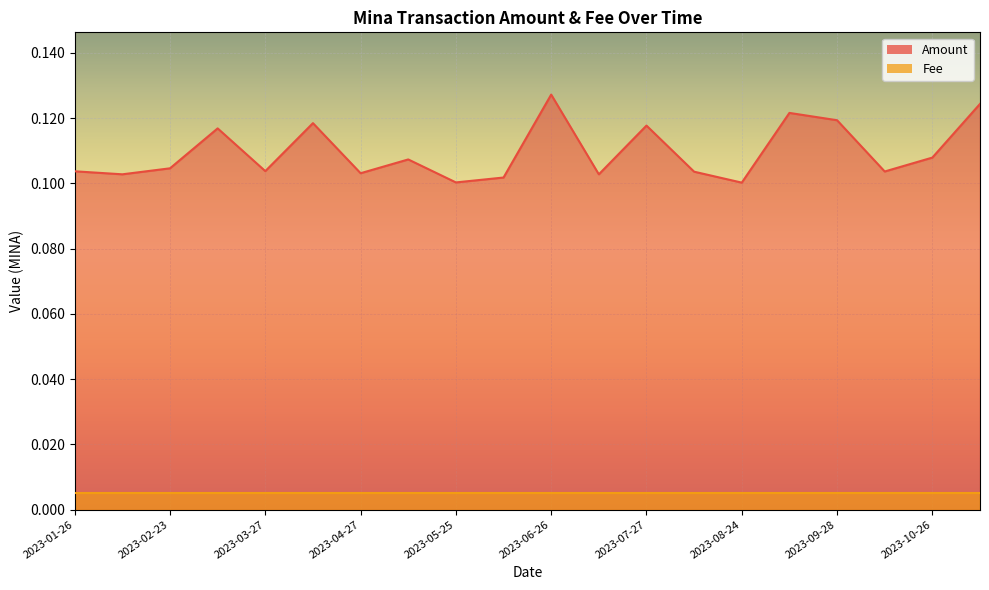

The chart shows a value of 0.1 at 2023-10-26. True or false?

True